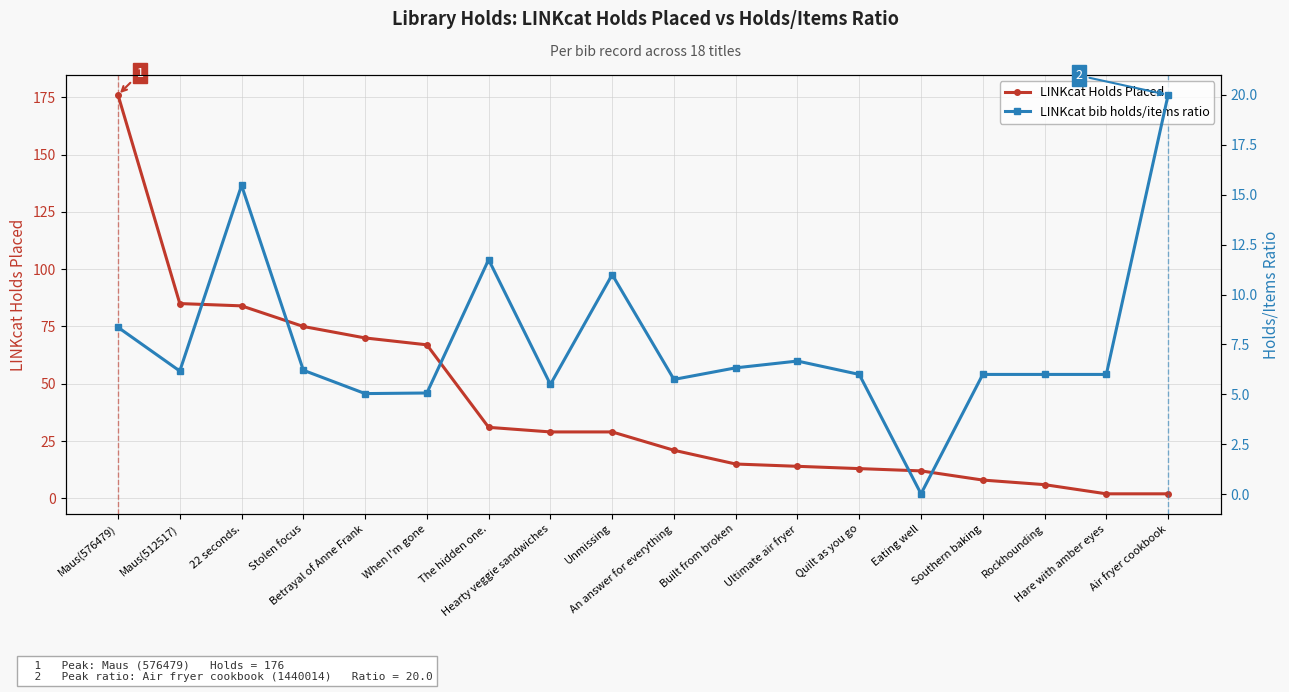

Which series has the largest range (max minus min)?

LINKcat Holds Placed